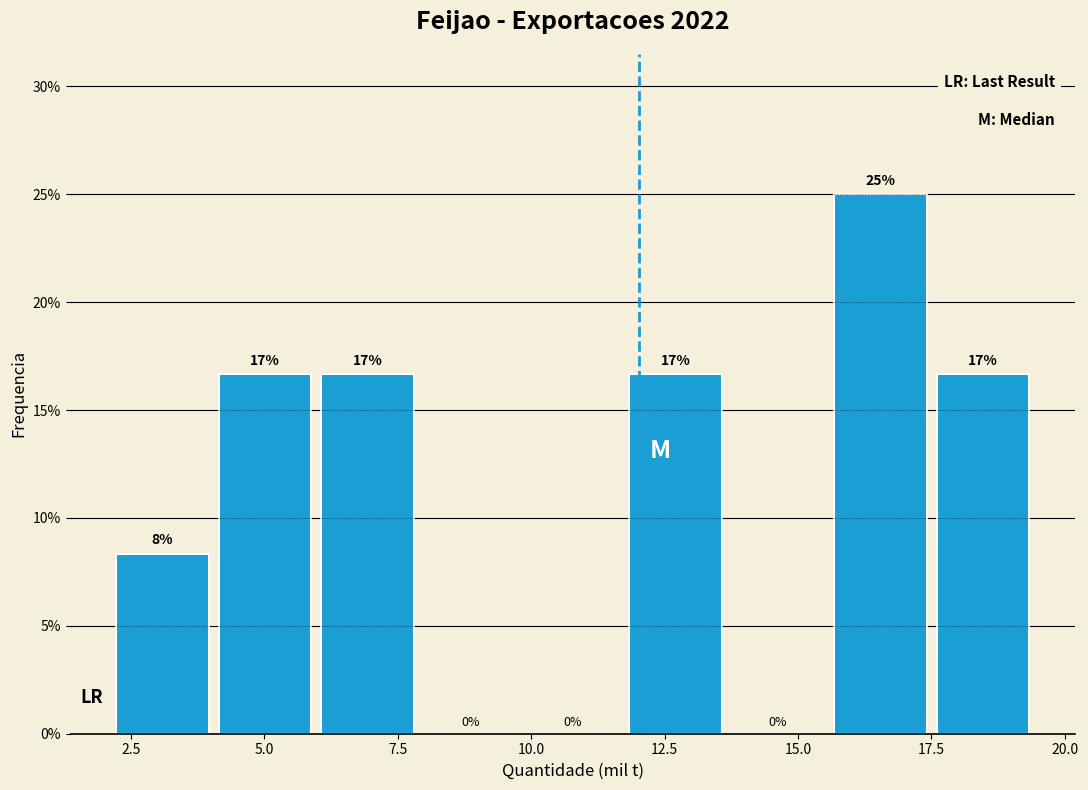

Read against the x-axis, roughly where is the centre of the tallest bar?

16.5